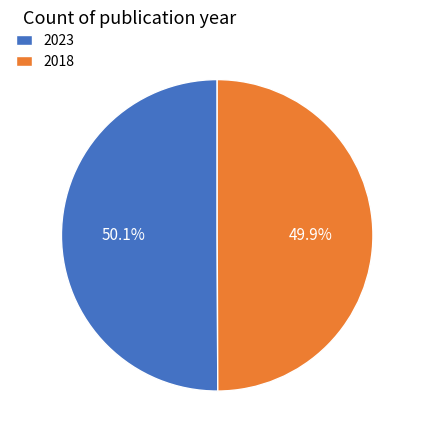

To the nearest percent, what portion does 2023 represent?

50%